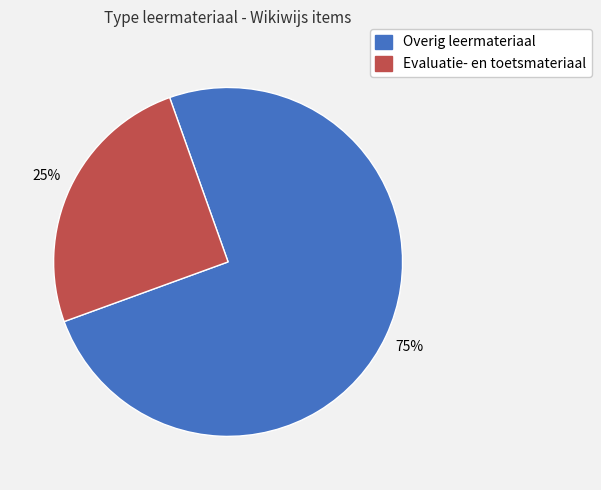

To the nearest percent, what is the difference between the largest and smallest slice percentages?

50%